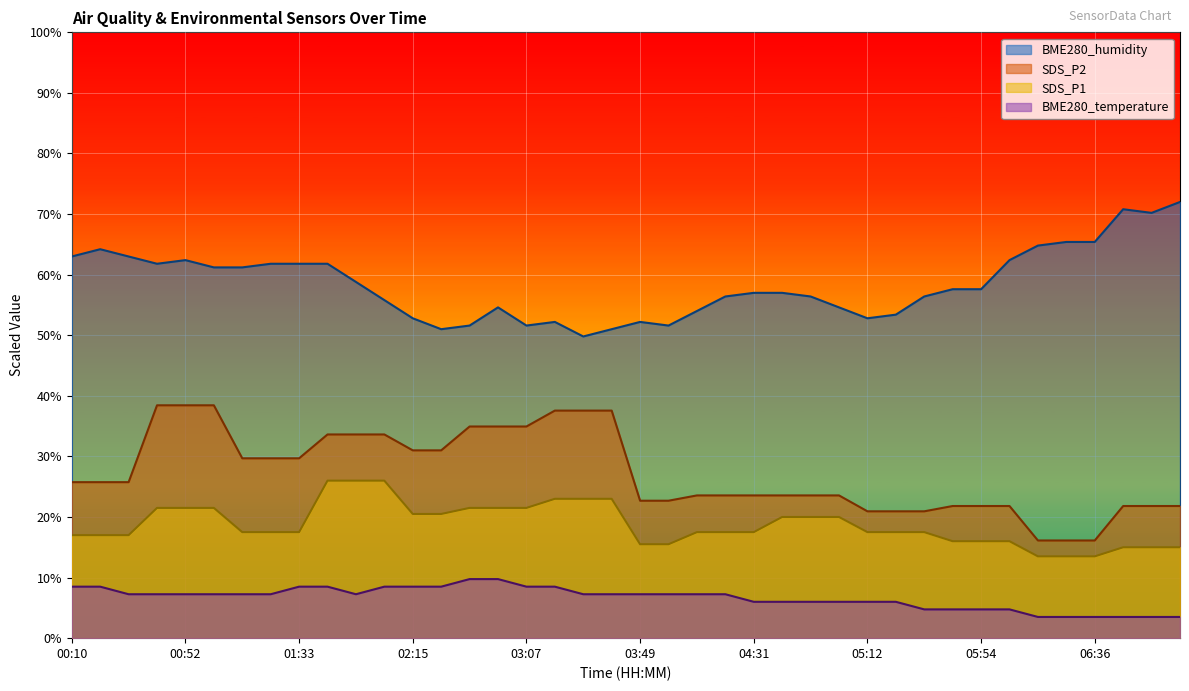

True or false: SDS_P2 and BME280_temperature cross at least once.

False